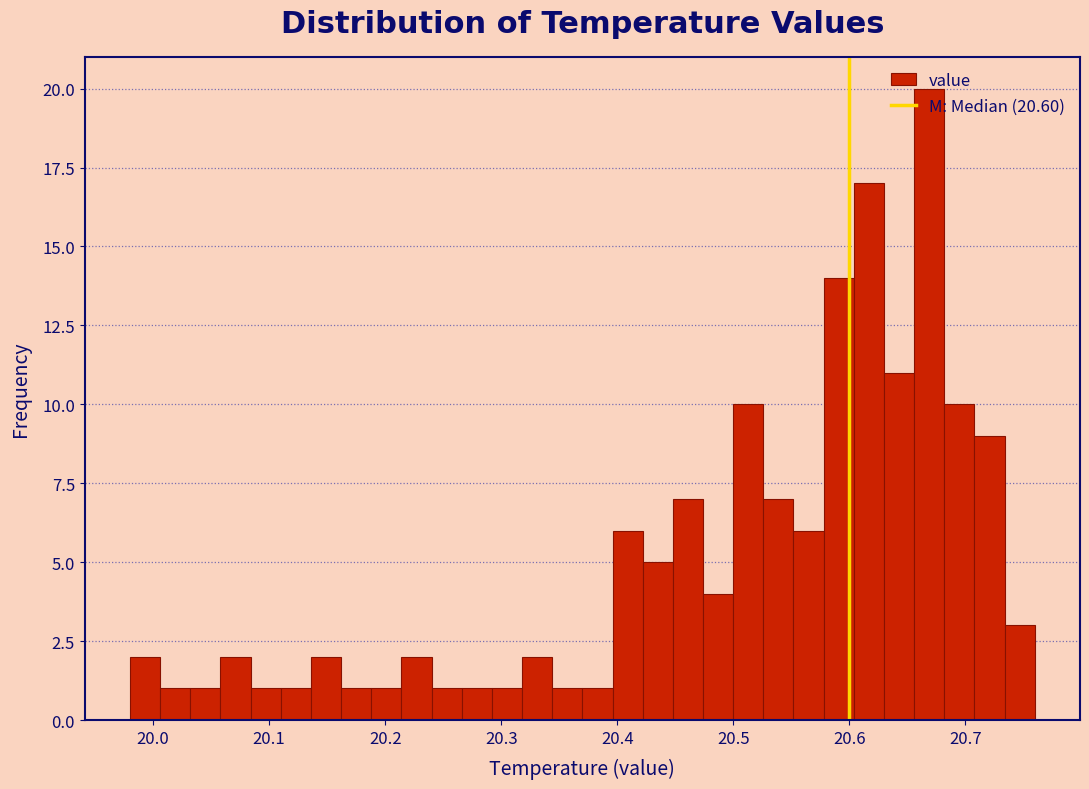

Around what value on the x-axis is the tallest bar? Give the approximate position of its centre, as read against the axis.

20.67